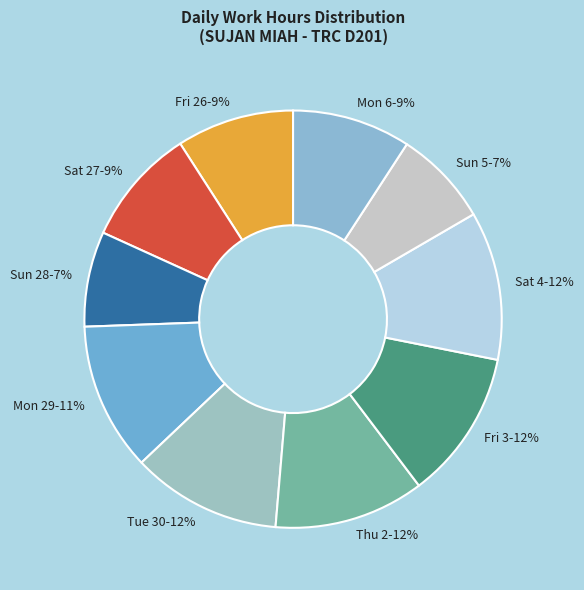

Does Fri 3 account for over 50% of the chart?

No